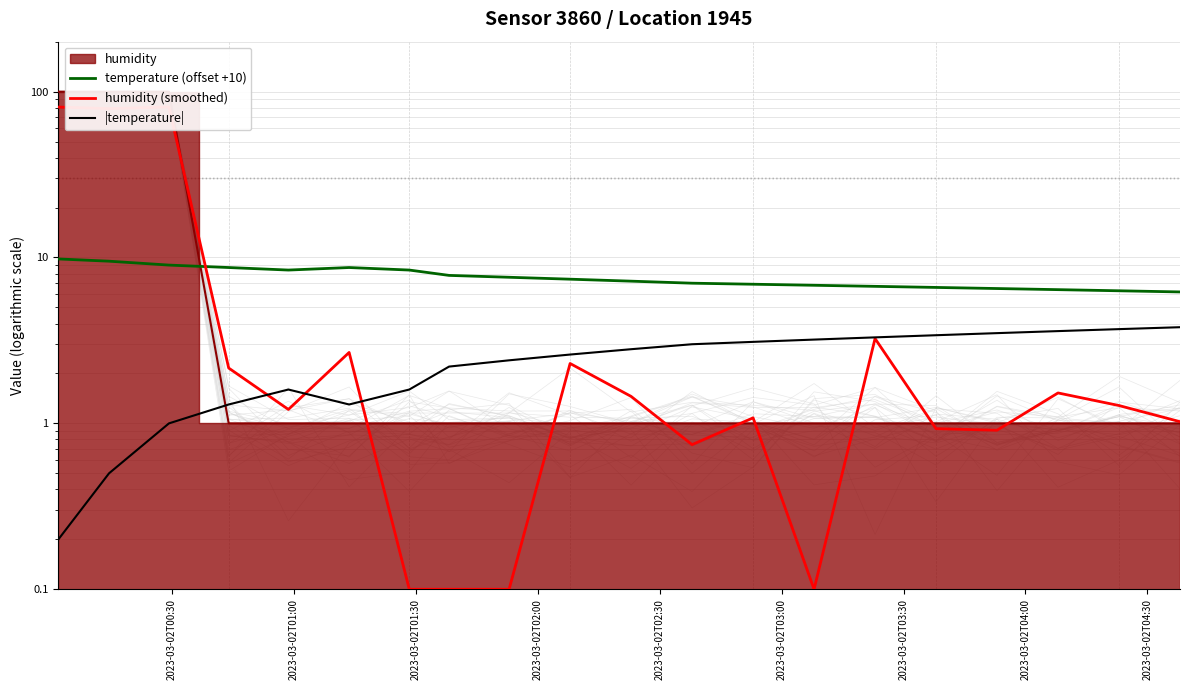

True or false: temperature (offset +10) and |temperature| cross at least once.

False